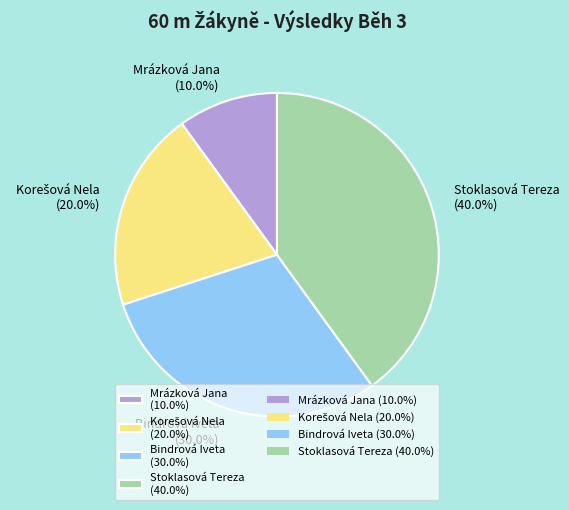

Between Stoklasová Tereza (40.0%) and Bindrová Iveta (30.0%), which is larger?

Stoklasová Tereza (40.0%)